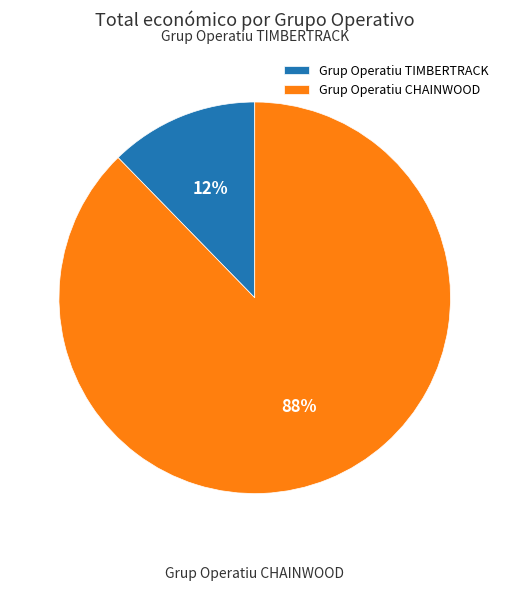

Between Grup Operatiu TIMBERTRACK and Grup Operatiu CHAINWOOD, which is larger?

Grup Operatiu CHAINWOOD